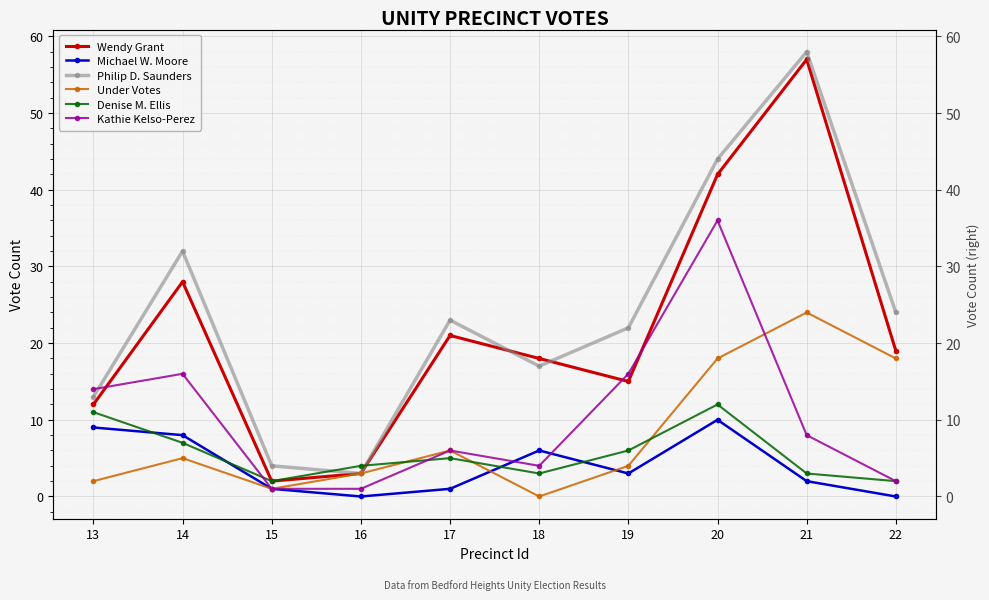

What is the average value of the Philip D. Saunders series?

24